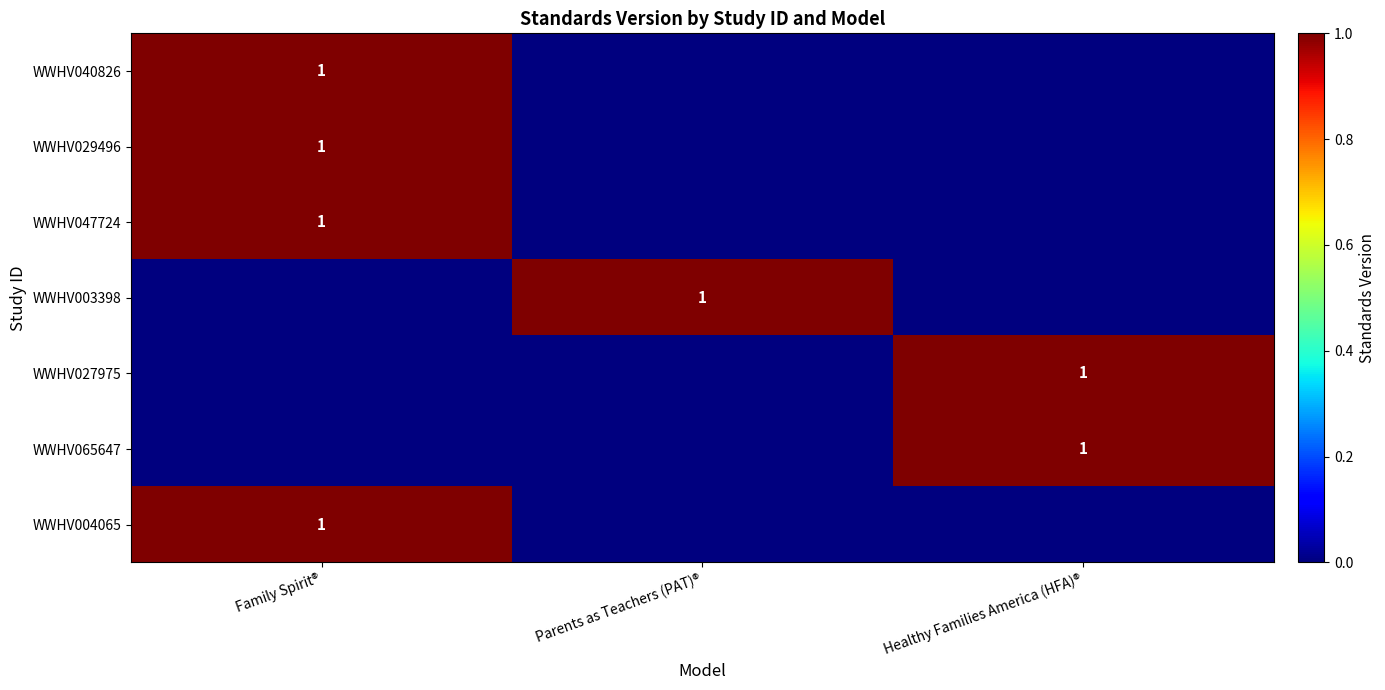

The WWHV040826 series shows 1 at Family Spirit®. True or false?

True